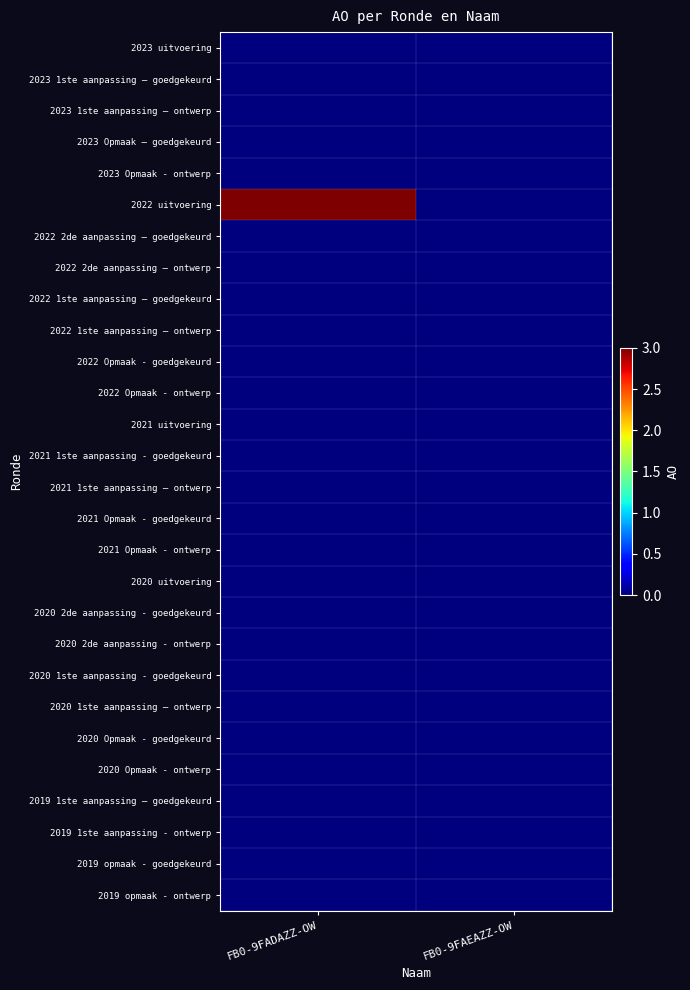

How many categories are shown in the chart?

2